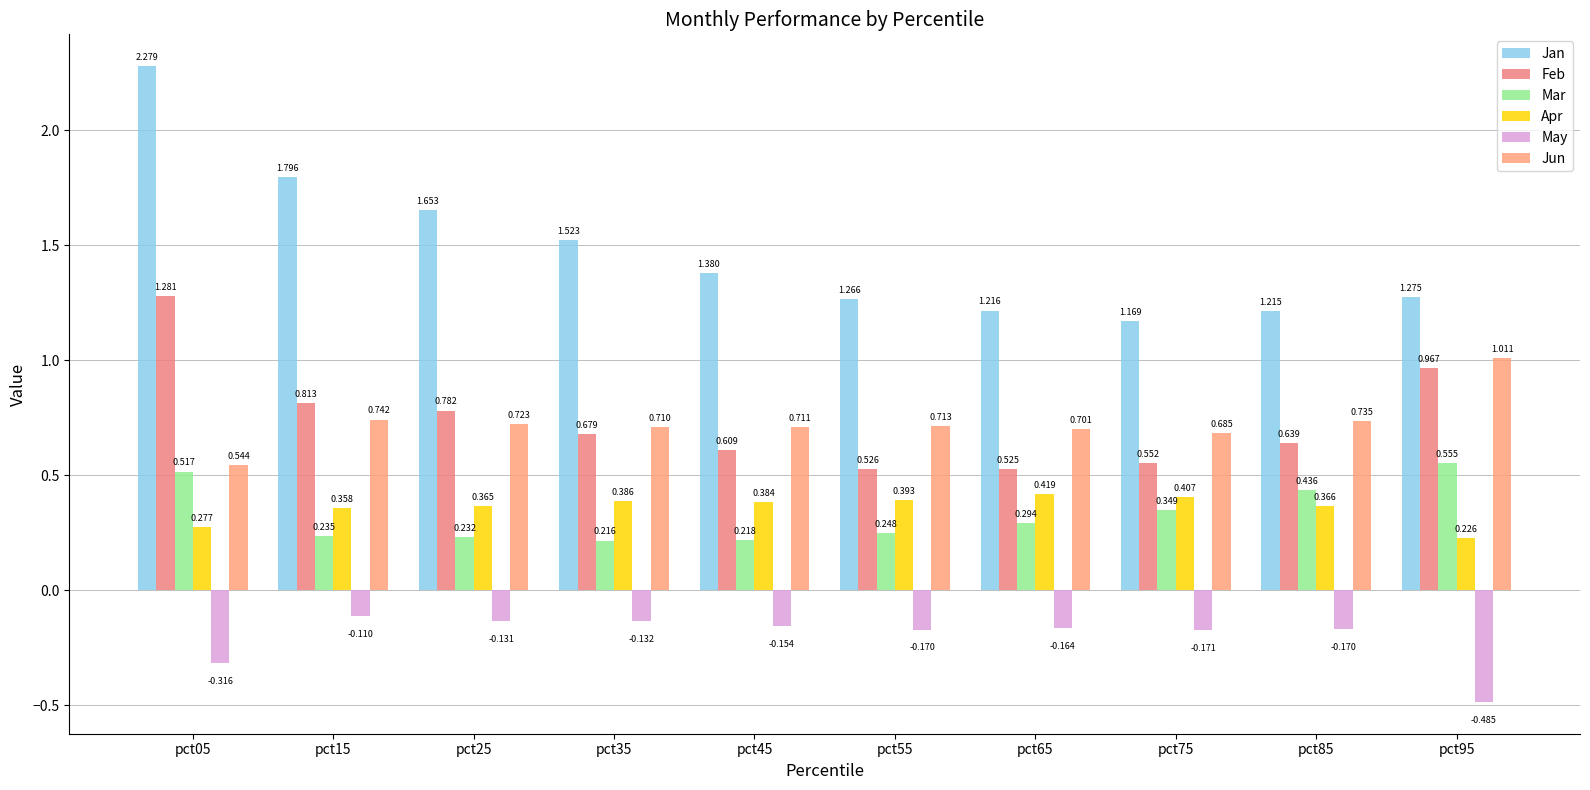

How many categories are shown in the chart?

10